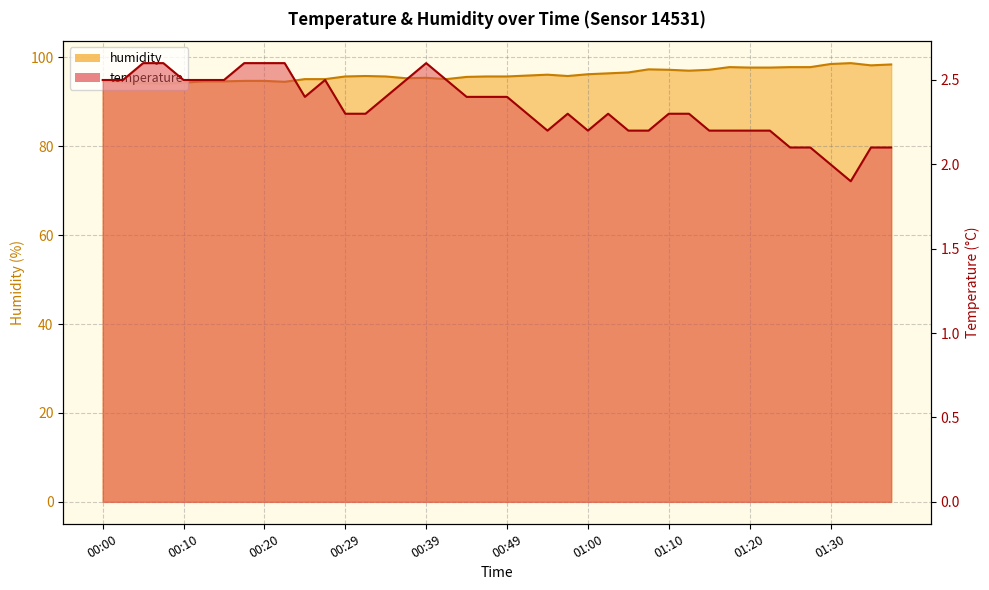

List the series in order of their overall mean, highest first.

humidity, temperature